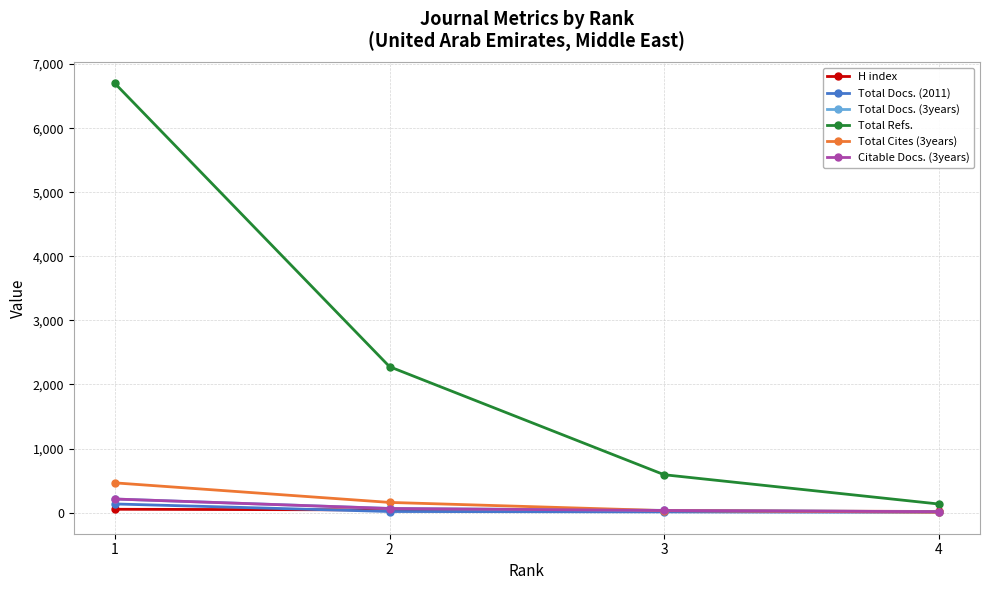

What is the value of the Total Docs. (3years) point at the 1st from the left?

212